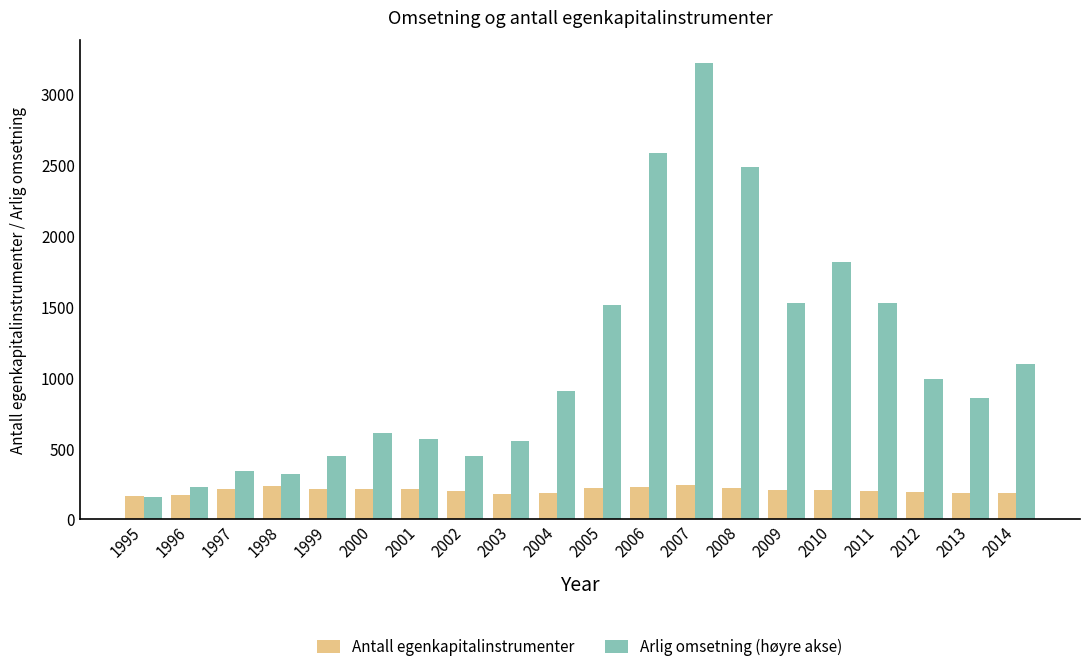

True or false: Arlig omsetning (høyre akse) has a value of 2666.3 at 2005.

False